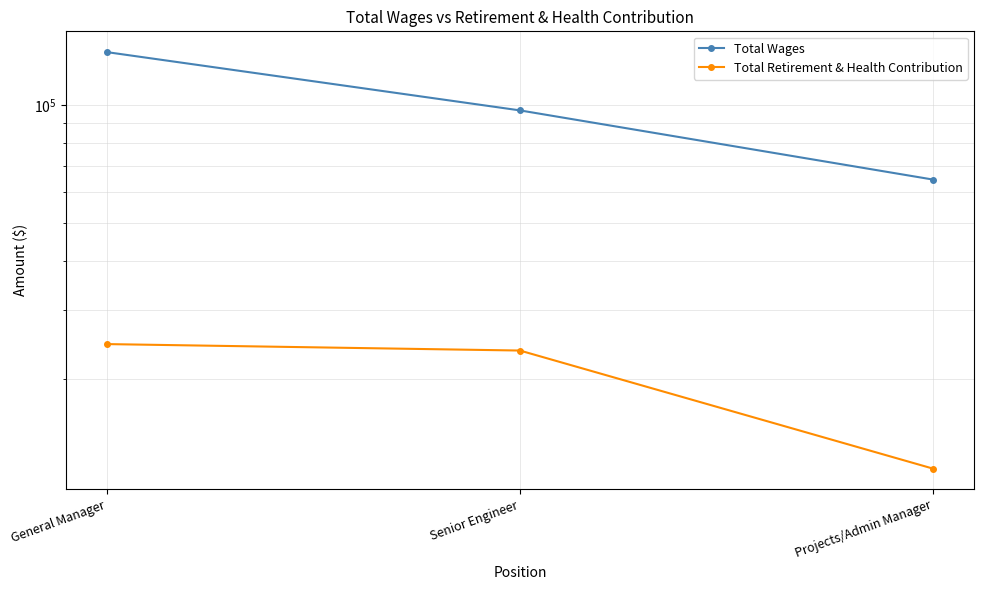

Where does the Total Wages series first go above 97140?

General Manager